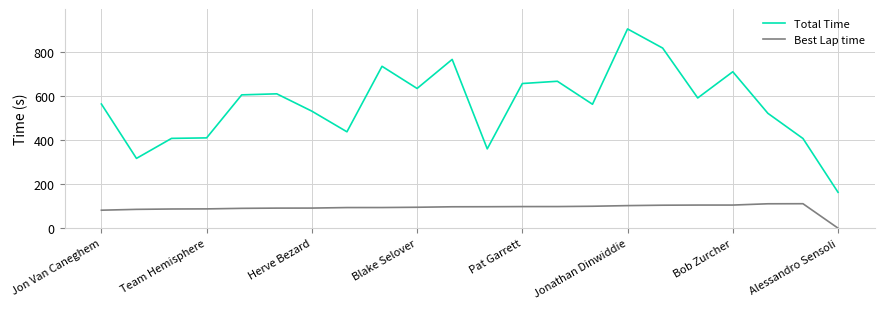

Which series has the largest range (max minus min)?

Total Time